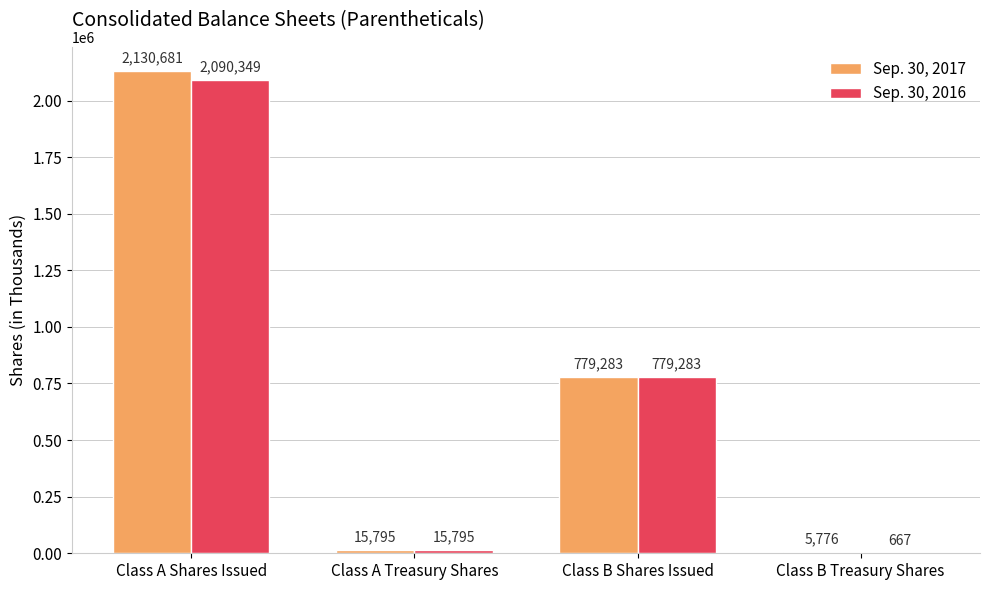

Are the bars grouped side by side (vs. stacked)?

Yes